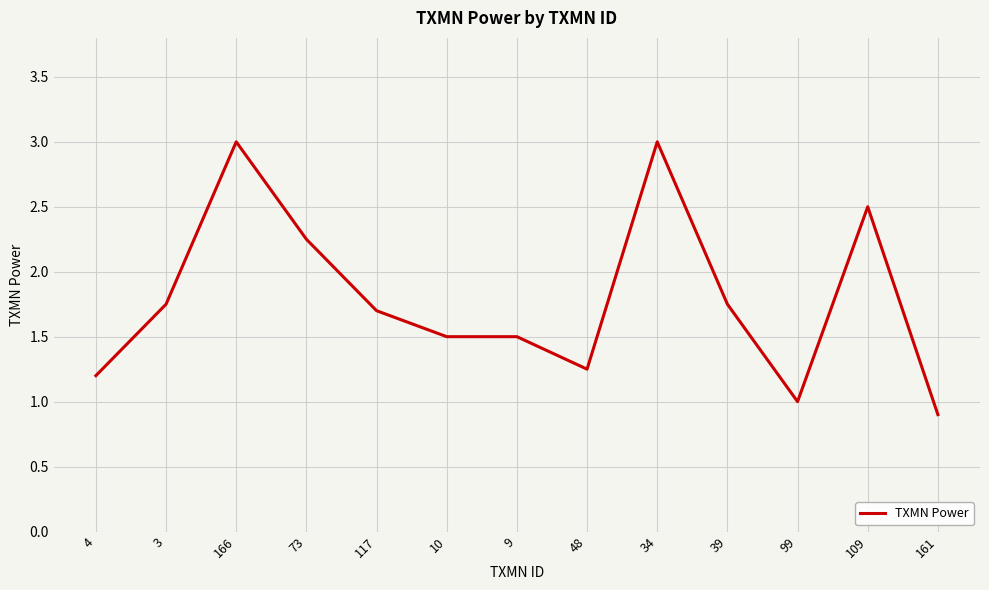

The chart shows a value of 1.2 at 48. True or false?

True